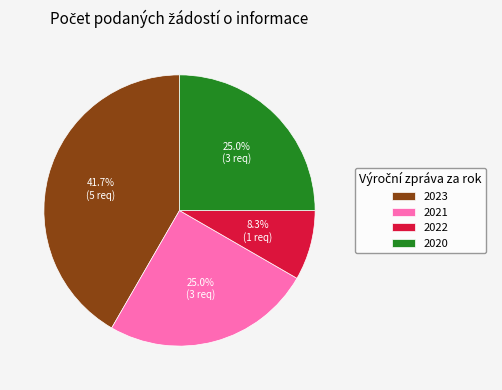

Does 2022 account for over 50% of the chart?

No